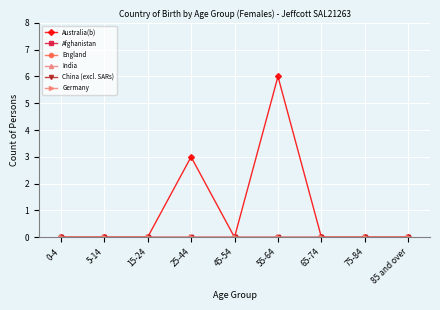

What position from the left is 75-84?

8